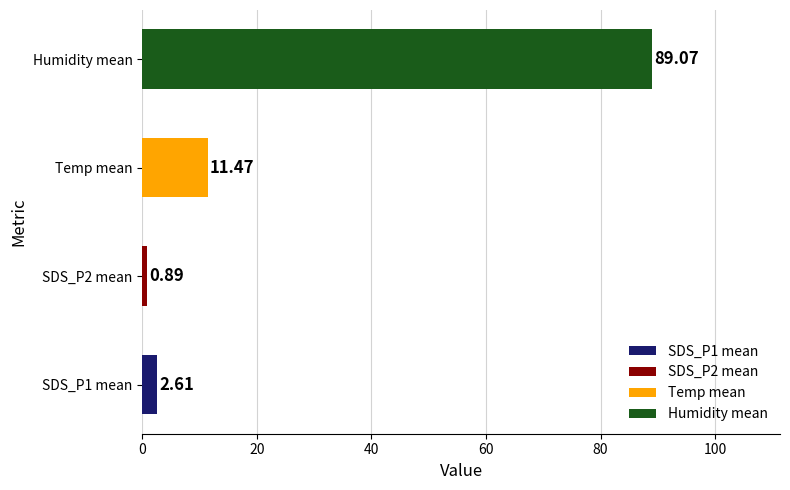

Is it true that the value at 01:22 is 1.4?

False